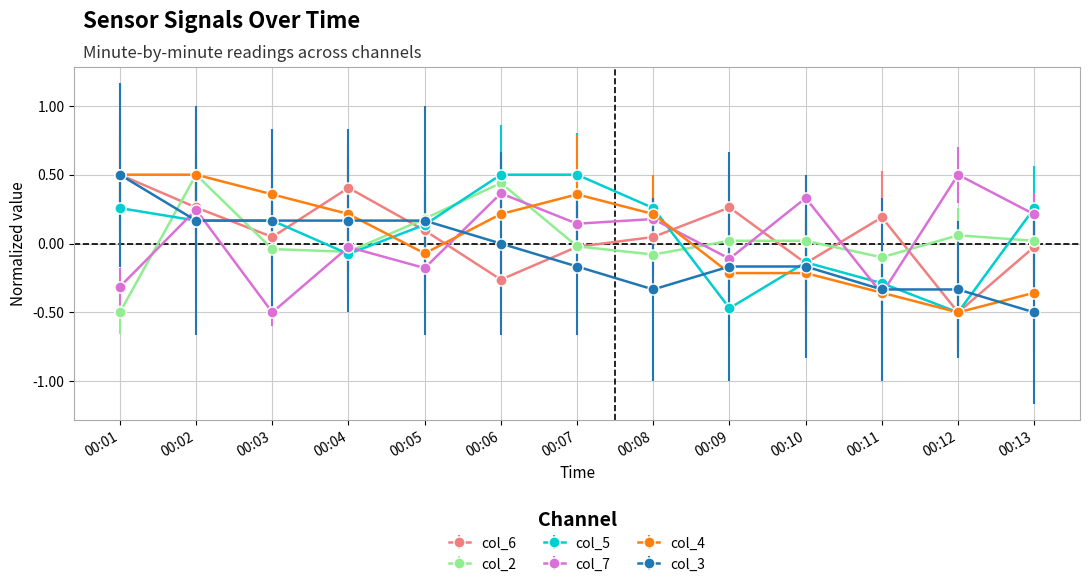

In col_7, how many points are higher than both neighbors (excluding endpoints)?

6